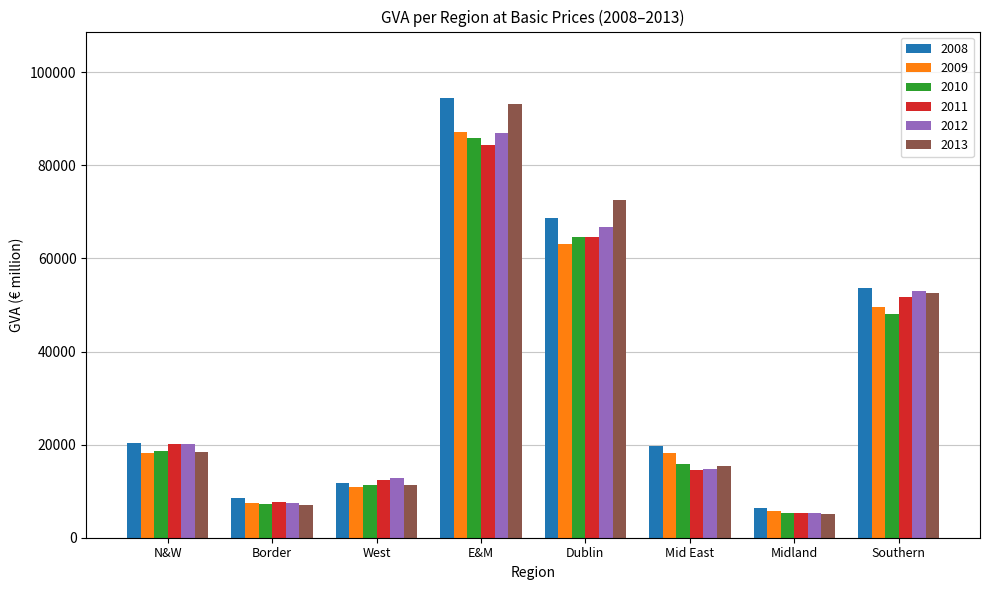

What is the spread (max minus min) of values at N&W?

2051.6